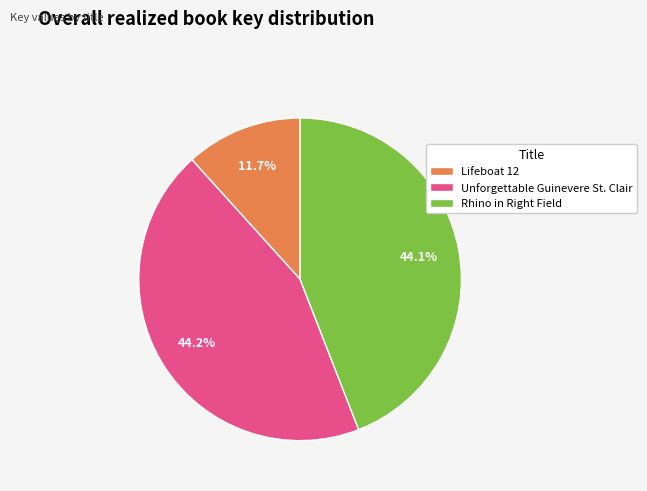

What is the smallest slice in the pie chart?

Lifeboat 12